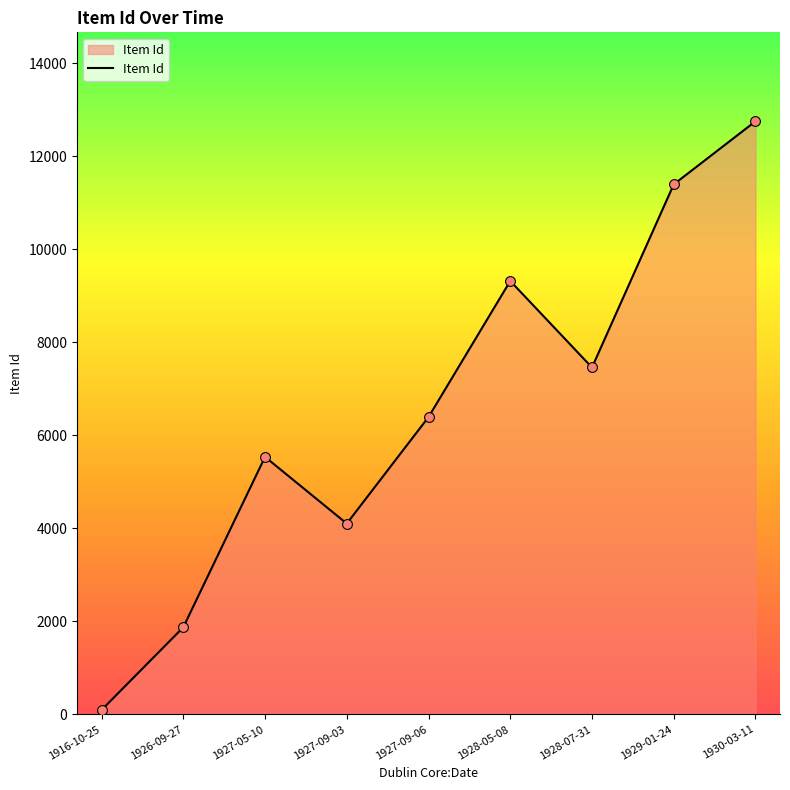

What is the ratio of the value at 1928-07-31 to the value at 1928-05-08?

0.8